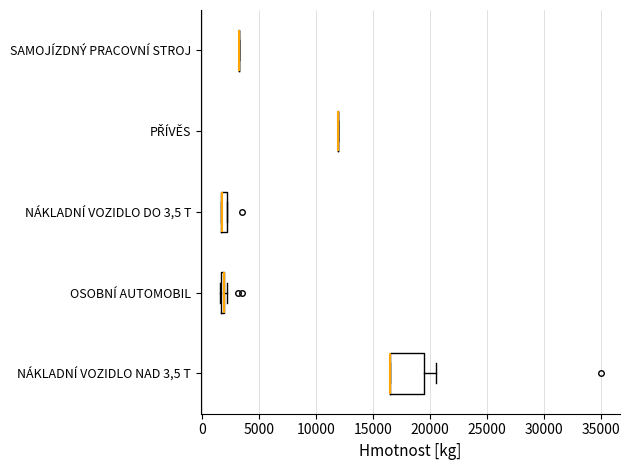

Where is the left edge of the box for NÁKLADNÍ VOZIDLO NAD 3,5 T on the x-axis? The values are not printed on the chart, so give them approximately, as read against the axis.

16500